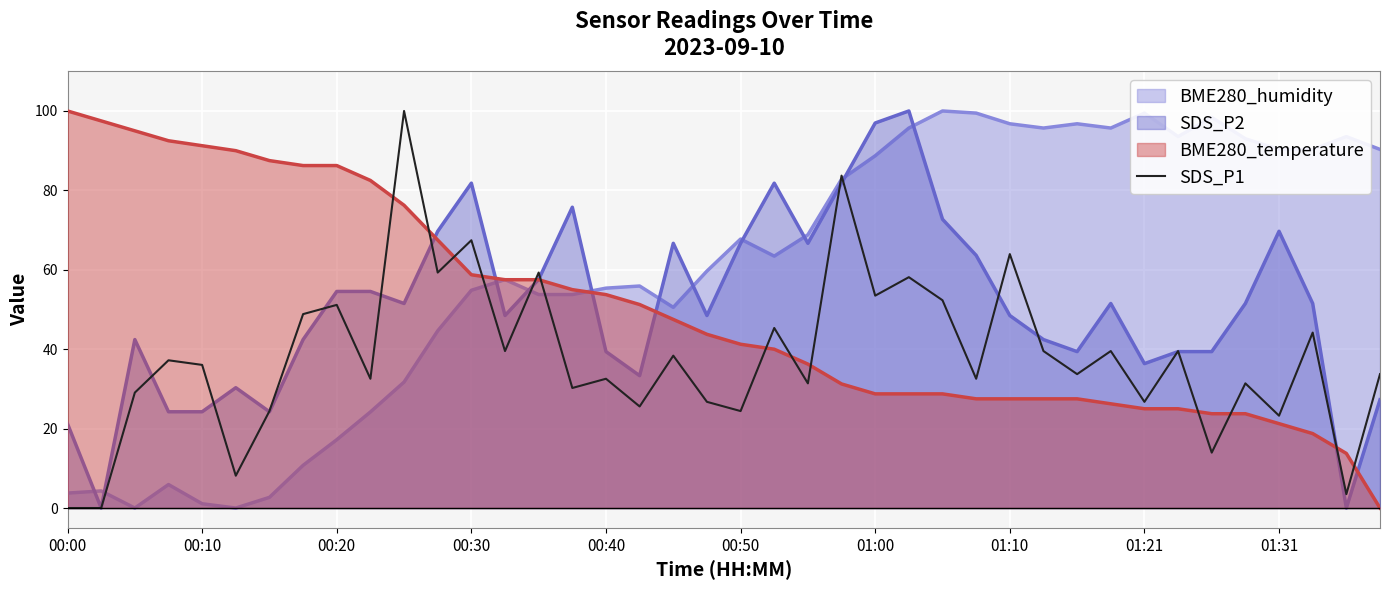

Count the number of data series in this chart.

4